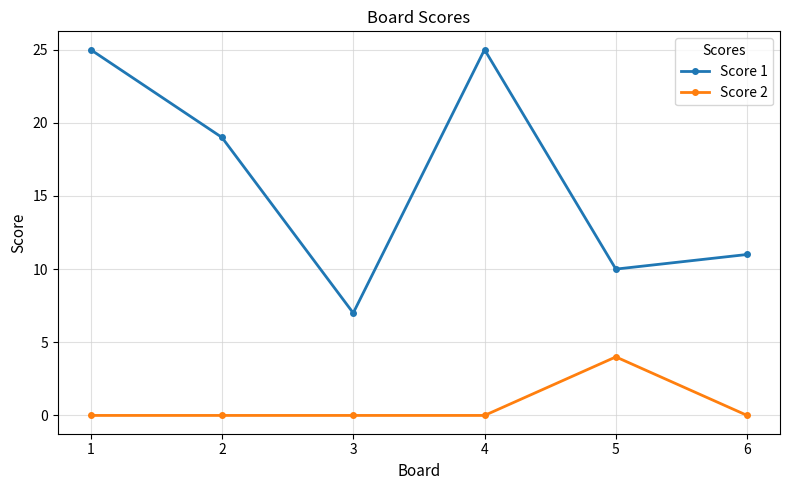

True or false: Score 2 and Score 1 intersect in this chart.

False